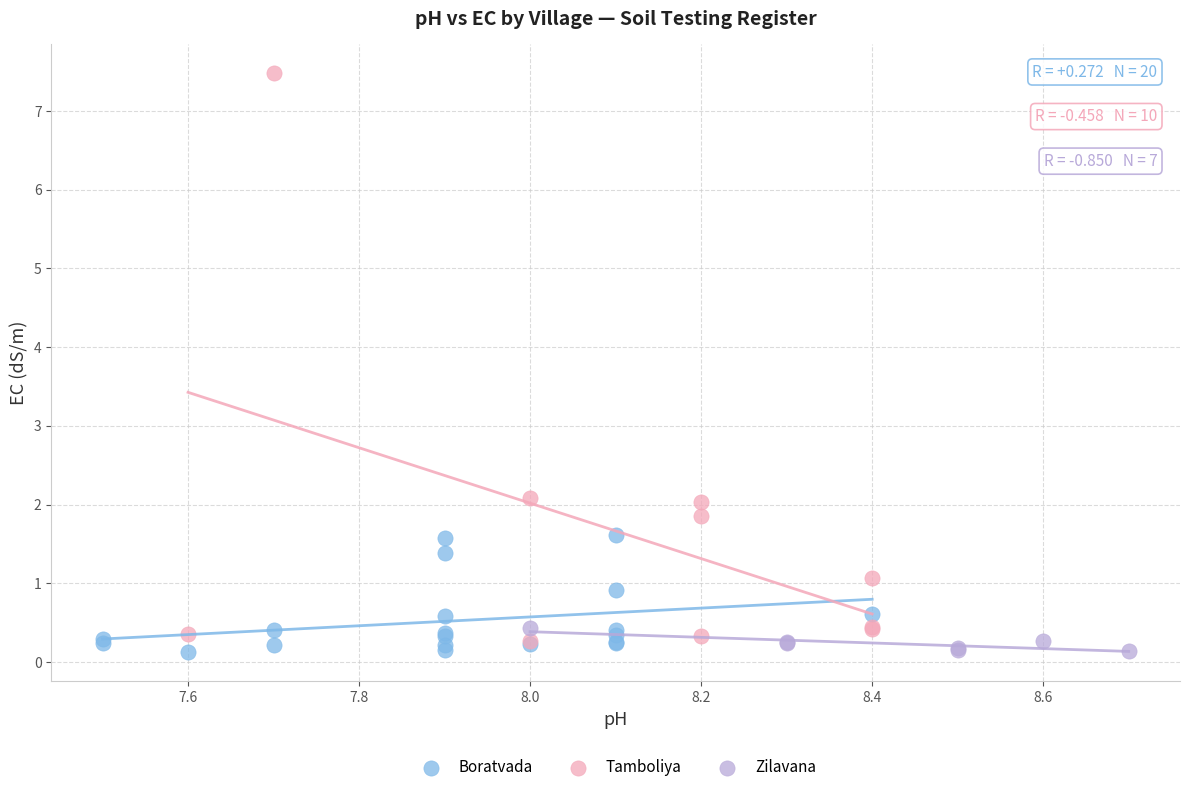

Which series has the widest spread of Y values?

Tamboliya